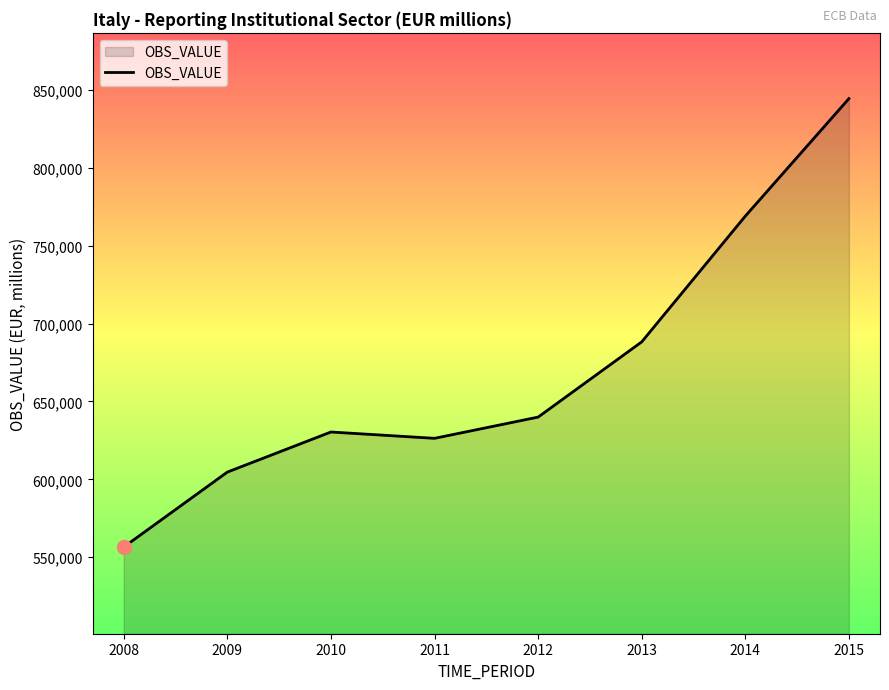

True or false: there are more than 2 points higher than both neighbors.

False